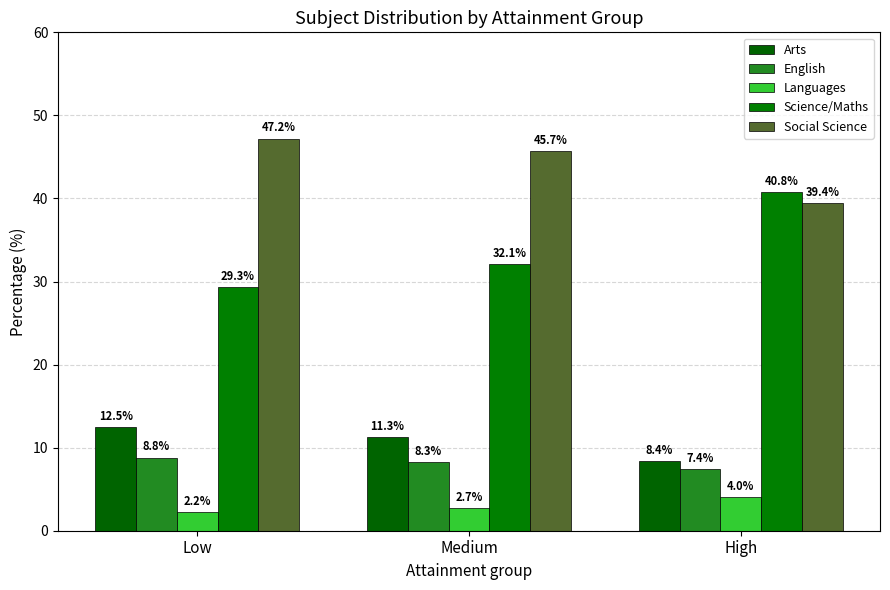

What are all the series names shown in the legend?

Arts, English, Languages, Science/Maths, Social Science